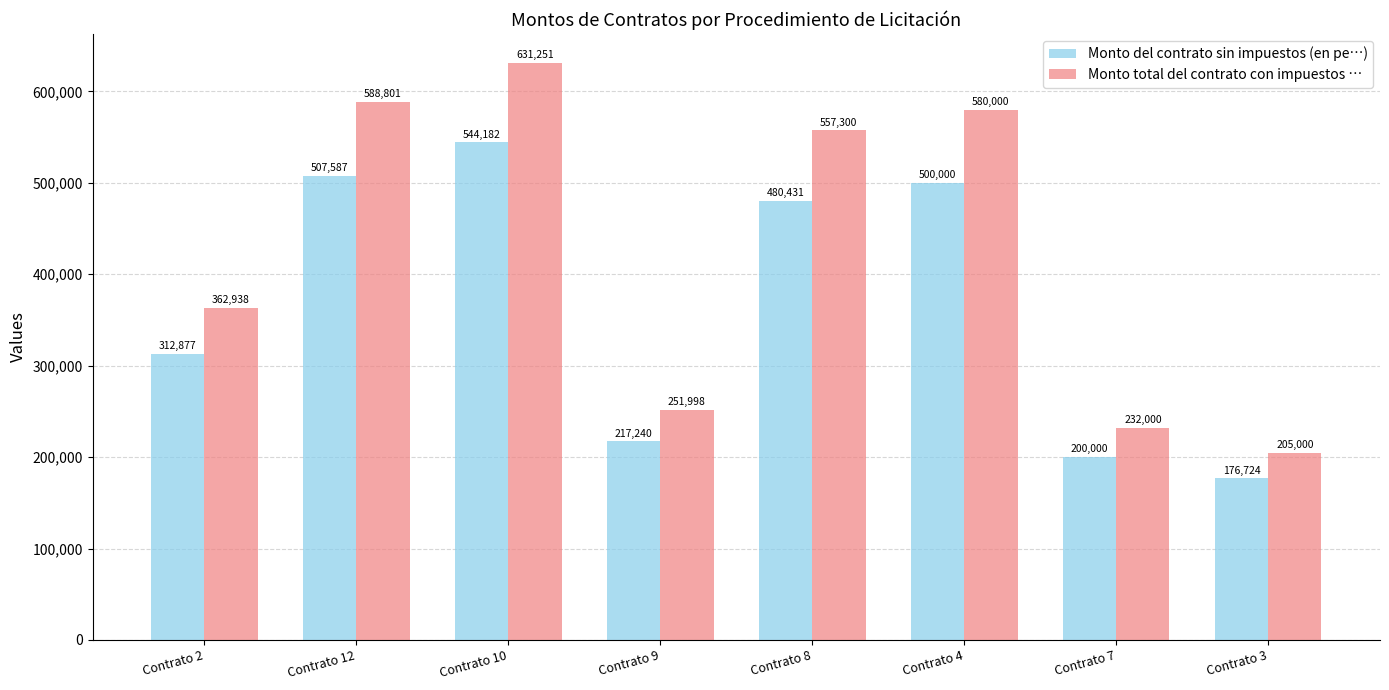

Is it true that Monto total del contrato con impuestos … equals 631251.4 at Contrato 10?

True